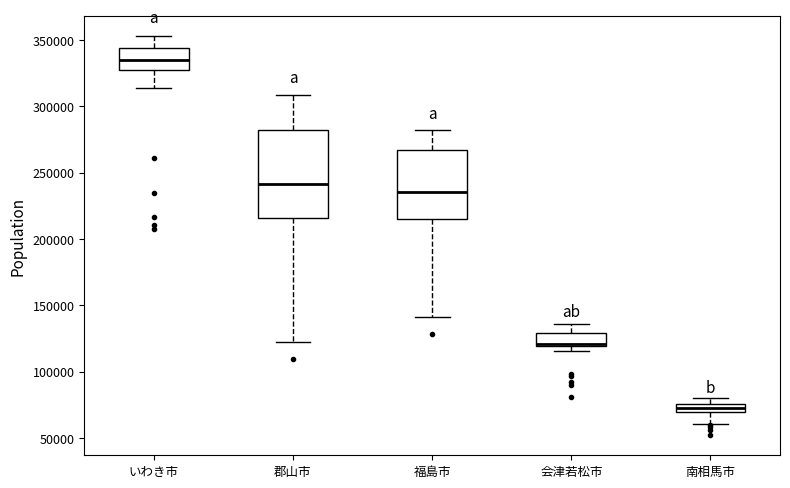

Comparing the boxes themselves (not the whiskers), which one is the tallest?

郡山市